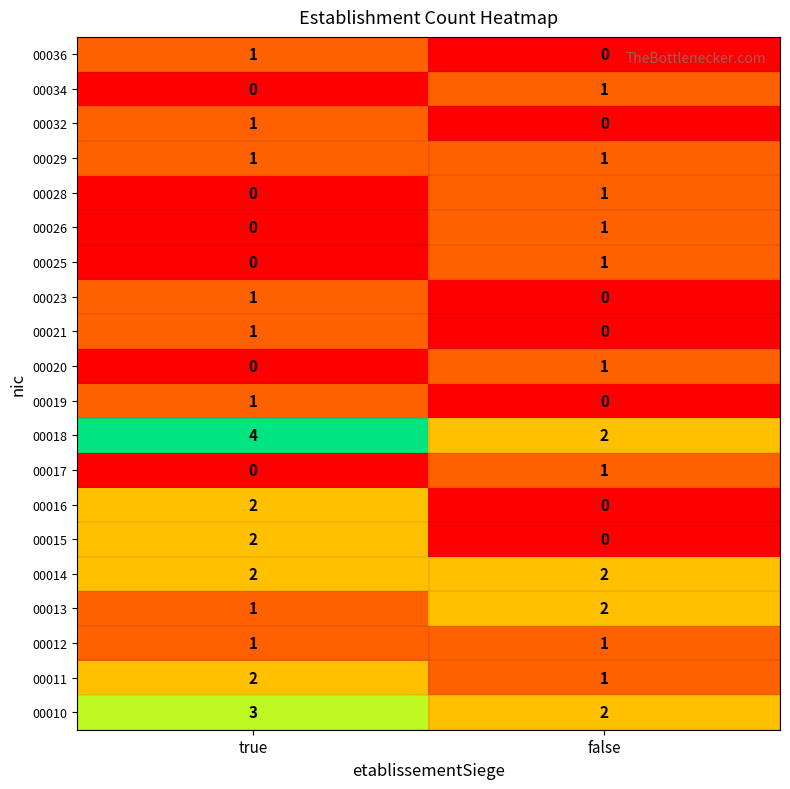

What is the sum of all 00011 values?

3